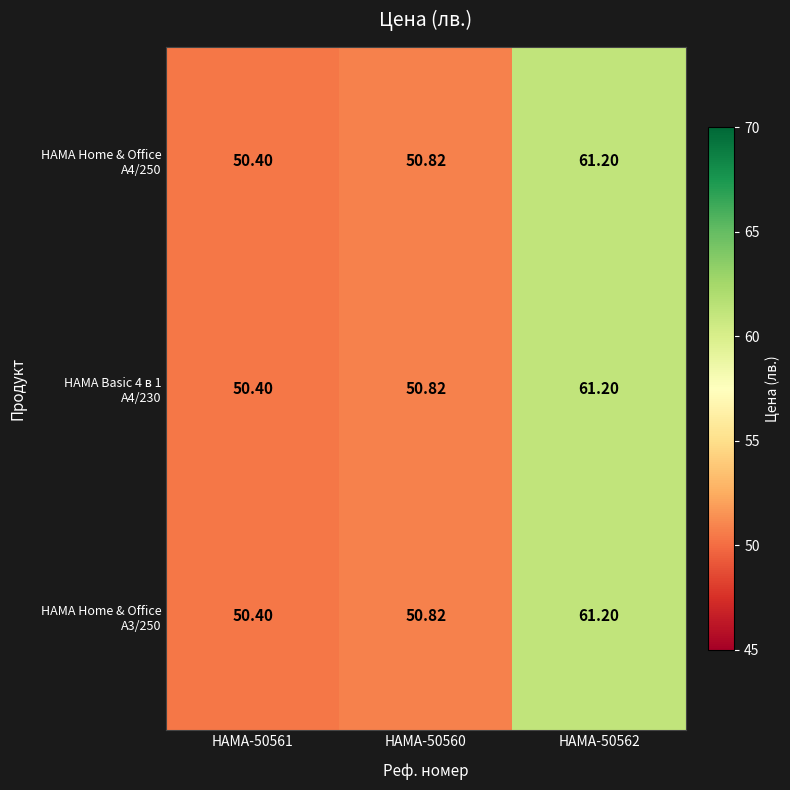

How many series are shown in this chart?

3